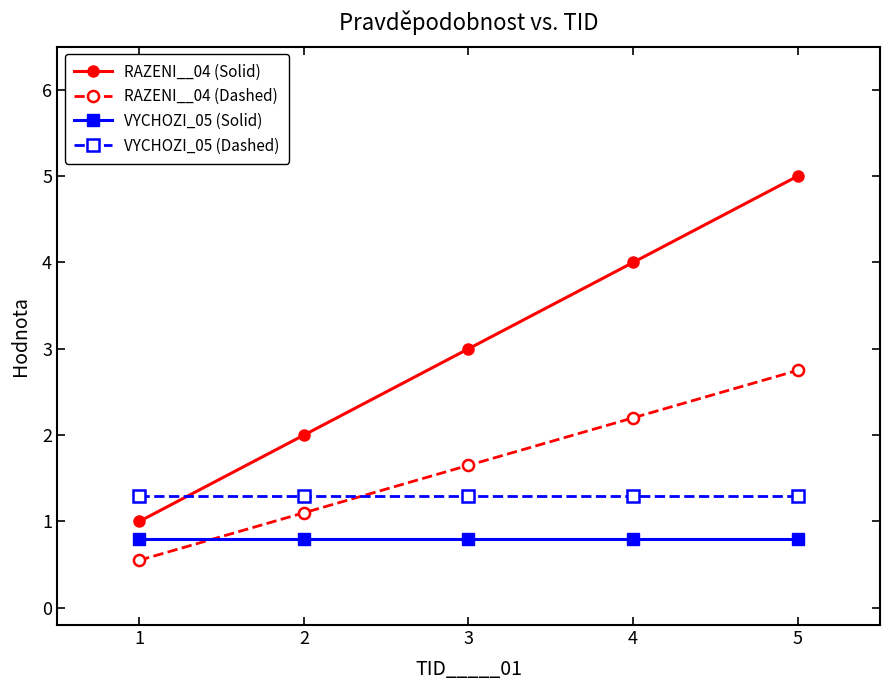

What is the greatest value displayed?

5.0